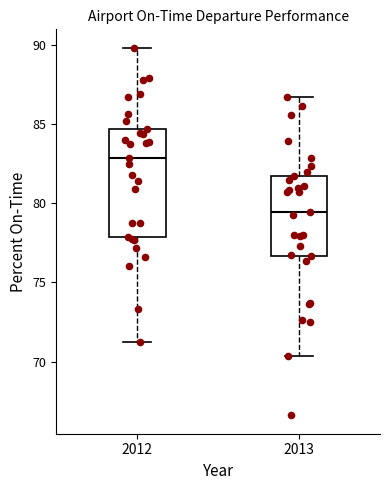

Where is the upper edge of the box at x = 2012 on the y-axis? The values are not printed on the chart, so give them approximately, as read against the axis.

84.5